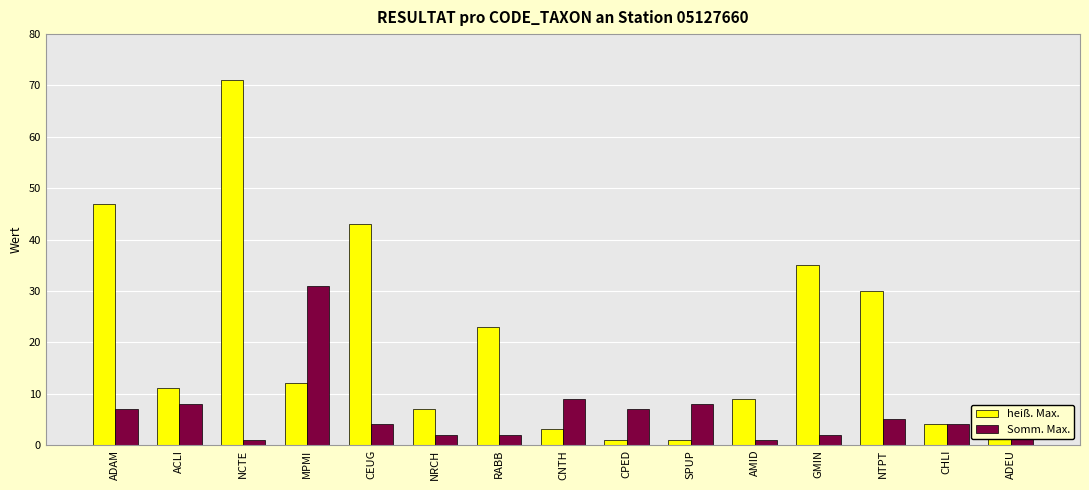

Where is heiß. Max. nearest to the value 36?

GMIN